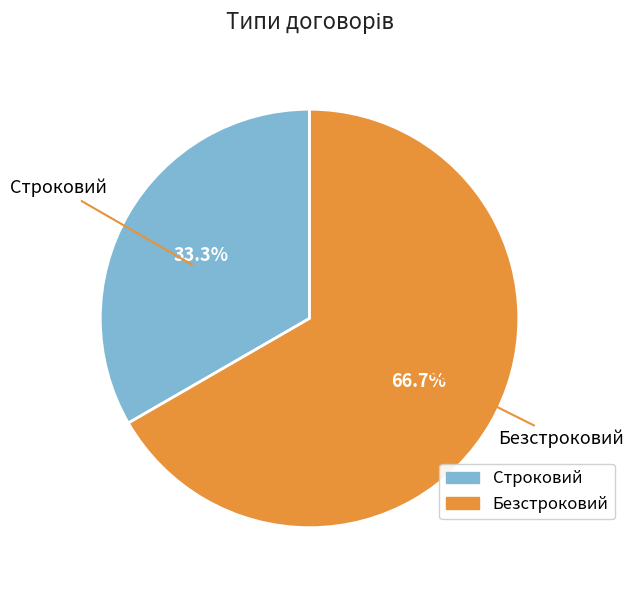

Does Строковий represent more than half of the total?

No